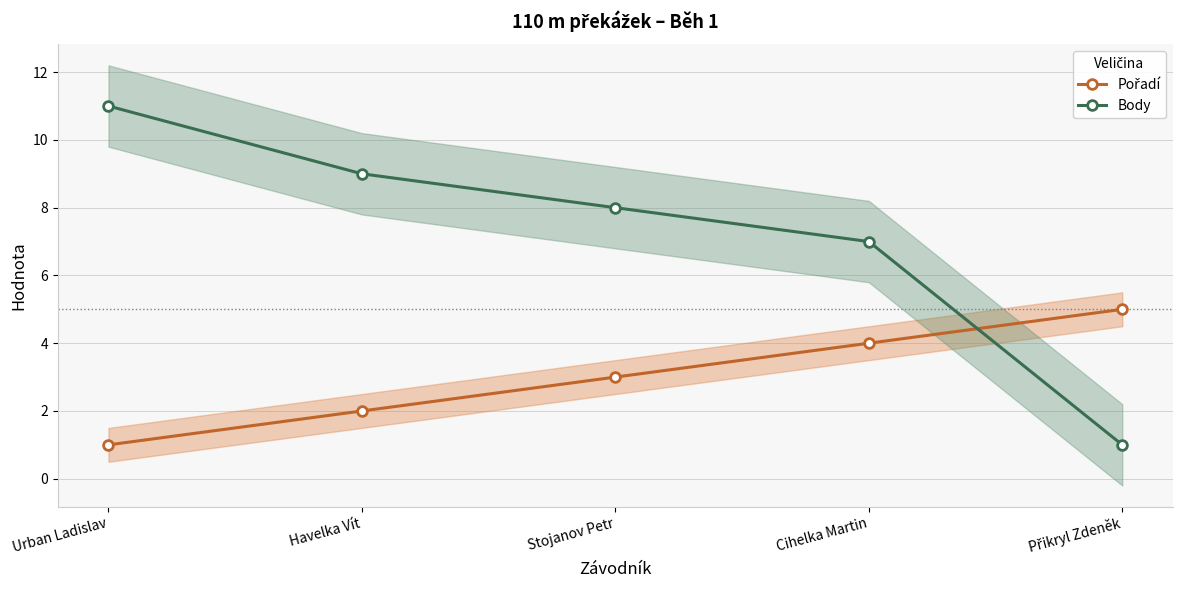

Between which two adjacent categories do Pořadí and Body first intersect?

Cihelka Martin and Přikryl Zdeněk